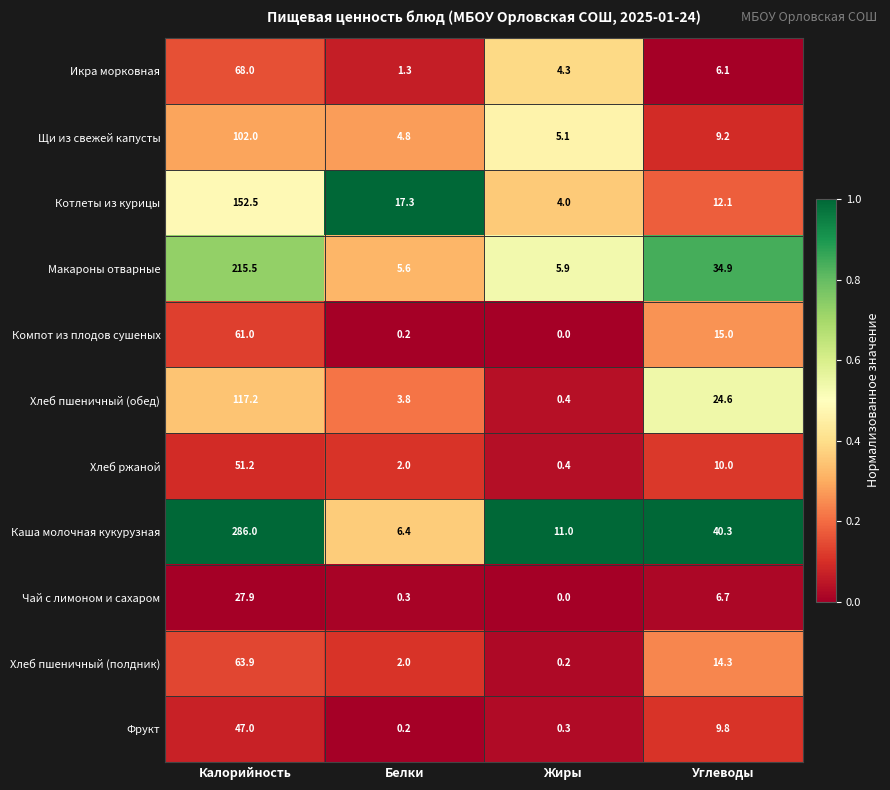

What is the difference between the highest and lowest values at Калорийность?

258.1